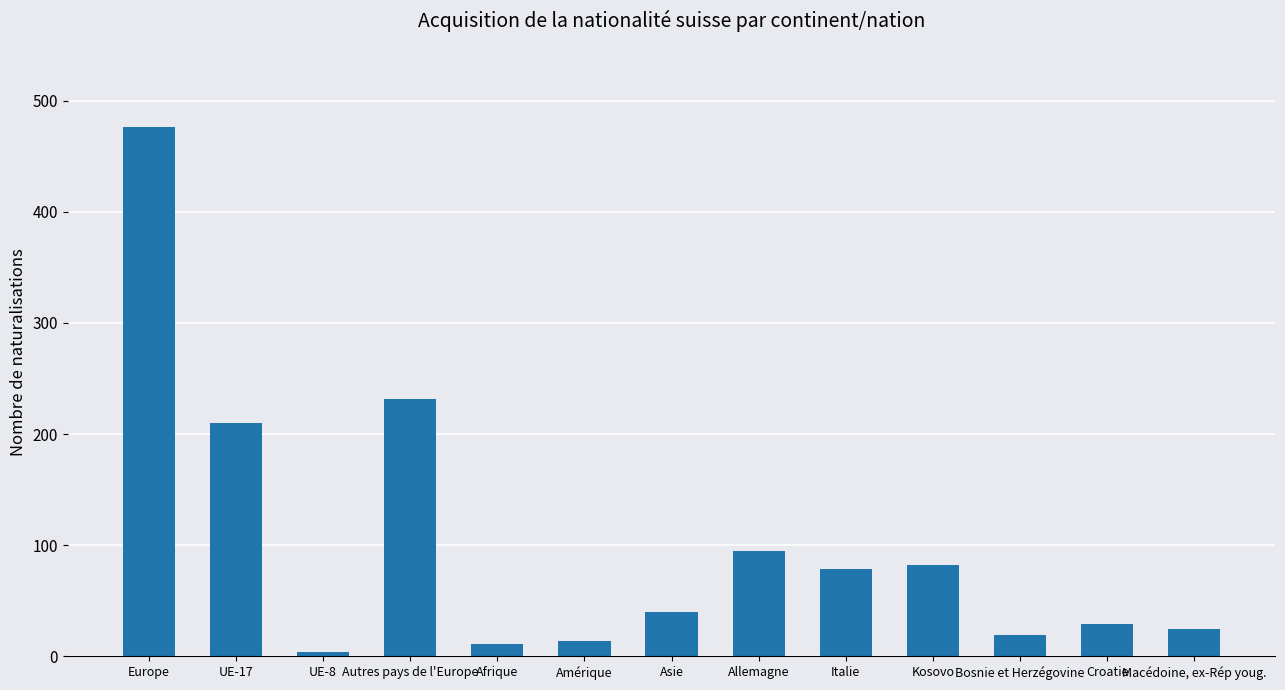

What is the minimum value shown in the chart?

4